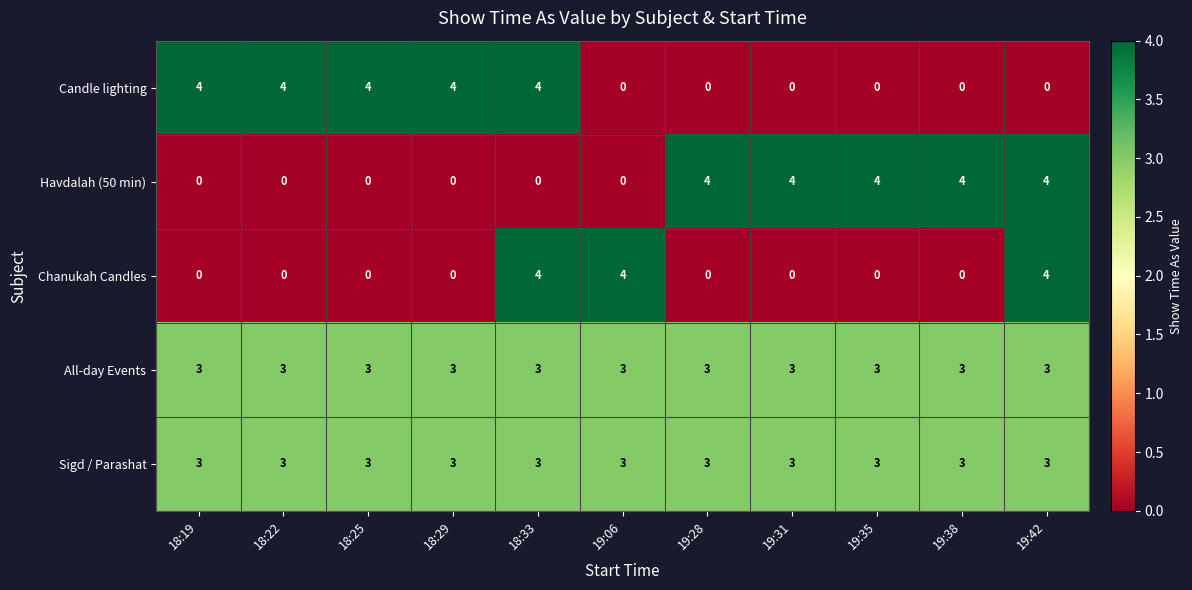

What is the highest value of the All-day Events series?

3